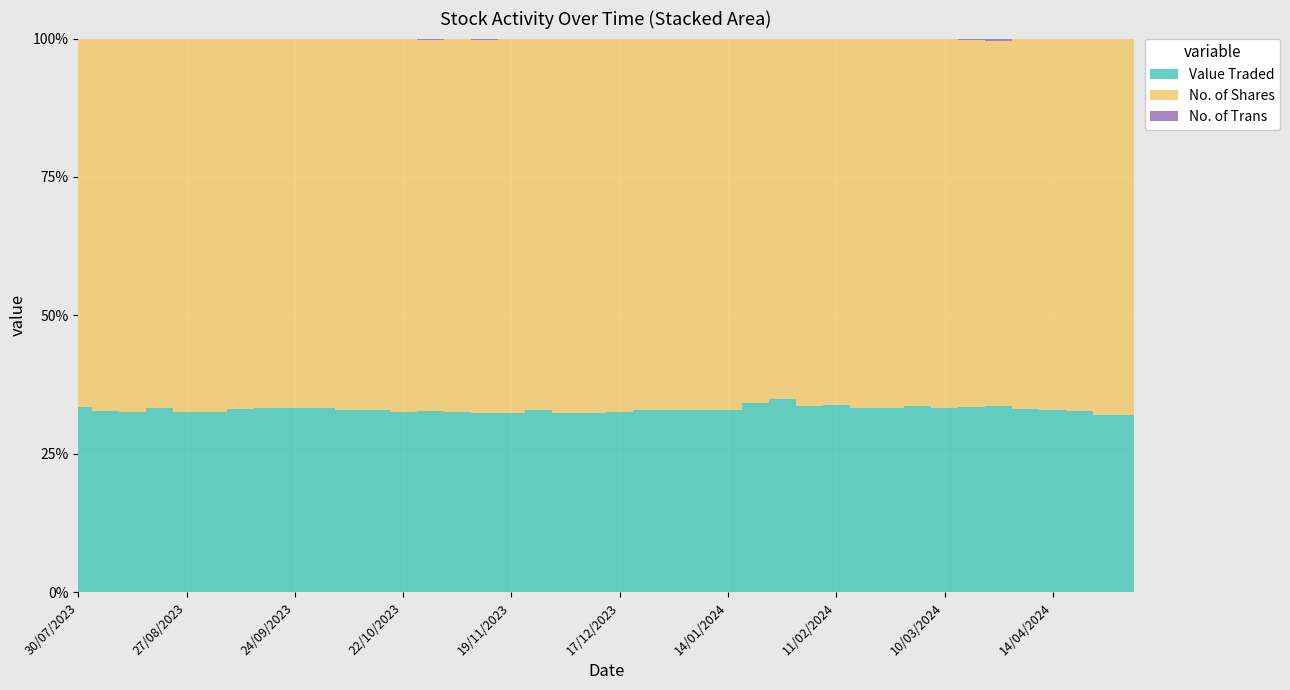

Reading left to right, extract all data points from this chart.

Value Traded: 05/05/2024=7111	28/04/2024=12501	21/04/2024=43397	14/04/2024=14233	31/03/2024=75544	24/03/2024=890	17/03/2024=2203	10/03/2024=5135	03/03/2024=3364	25/02/2024=30963	18/02/2024=15394	11/02/2024=40258	04/02/2024=35647	28/01/2024=61646	21/01/2024=82253	14/01/2024=6963	07/01/2024=5783	31/12/2023=22546	24/12/2023=17183	17/12/2023=11115	10/12/2023=2958	03/12/2023=11652	26/11/2023=17142	19/11/2023=2347	12/11/2023=5656	05/11/2023=48743	29/10/2023=6735	22/10/2023=72157	15/10/2023=55743	08/10/2023=20642	01/10/2023=13285	24/09/2023=10526	17/09/2023=25546	10/09/2023=38463	03/09/2023=23025	27/08/2023=26090	20/08/2023=19301	13/08/2023=20393	06/08/2023=44967	30/07/2023=6564
No. of Shares: 05/05/2024=15132	28/04/2024=26467	21/04/2024=89035	14/04/2024=29018	31/03/2024=153248	24/03/2024=1748	17/03/2024=4388	10/03/2024=10263	03/03/2024=6627	25/02/2024=61926	18/02/2024=30788	11/02/2024=79102	04/02/2024=70257	28/01/2024=115168	21/01/2024=158732	14/01/2024=14211	07/01/2024=11796	31/12/2023=46033	24/12/2023=35073	17/12/2023=23074	10/12/2023=6154	03/12/2023=24249	26/11/2023=35027	19/11/2023=4889	12/11/2023=11761	05/11/2023=100743	29/10/2023=13799	22/10/2023=149182	15/10/2023=113627	08/10/2023=41960	01/10/2023=26586	24/09/2023=21166	17/09/2023=51080	10/09/2023=77592	03/09/2023=47556	27/08/2023=53985	20/08/2023=38723	13/08/2023=42311	06/08/2023=92783	30/07/2023=12999
No. of Trans: 05/05/2024=20	28/04/2024=22	21/04/2024=43	14/04/2024=24	31/03/2024=63	24/03/2024=10	17/03/2024=15	10/03/2024=6	03/03/2024=16	25/02/2024=37	18/02/2024=44	11/02/2024=78	04/02/2024=47	28/01/2024=100	21/01/2024=120	14/01/2024=19	07/01/2024=19	31/12/2023=24	24/12/2023=38	17/12/2023=28	10/12/2023=12	03/12/2023=19	26/11/2023=42	19/11/2023=11	12/11/2023=30	05/11/2023=56	29/10/2023=37	22/10/2023=62	15/10/2023=41	08/10/2023=41	01/10/2023=34	24/09/2023=24	17/09/2023=27	10/09/2023=66	03/09/2023=52	27/08/2023=53	20/08/2023=48	13/08/2023=36	06/08/2023=84	30/07/2023=31